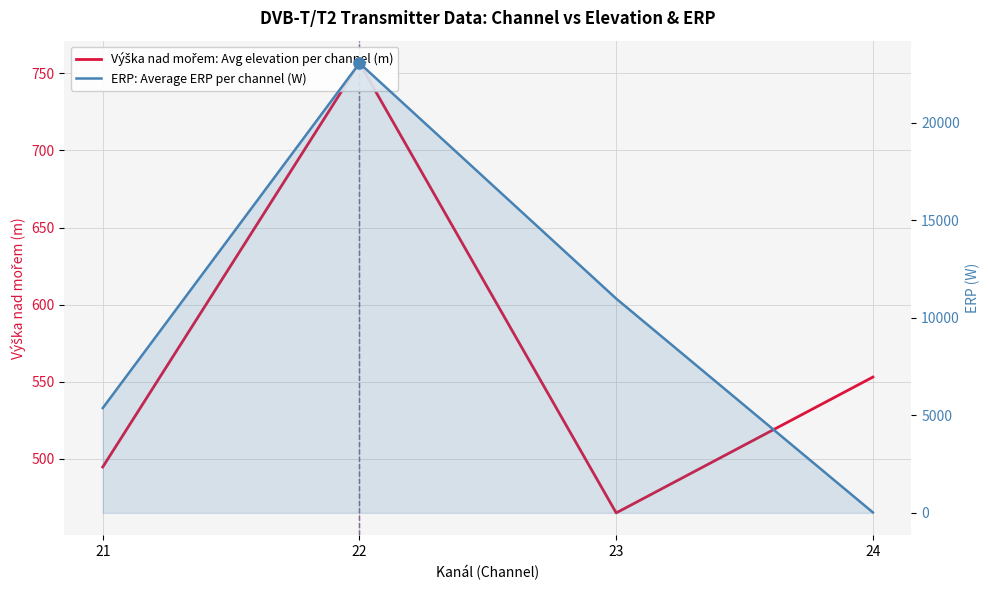

What is the difference between the maximum and minimum values in the Výška nad mořem: Avg elevation per channel (m) series?

291.7